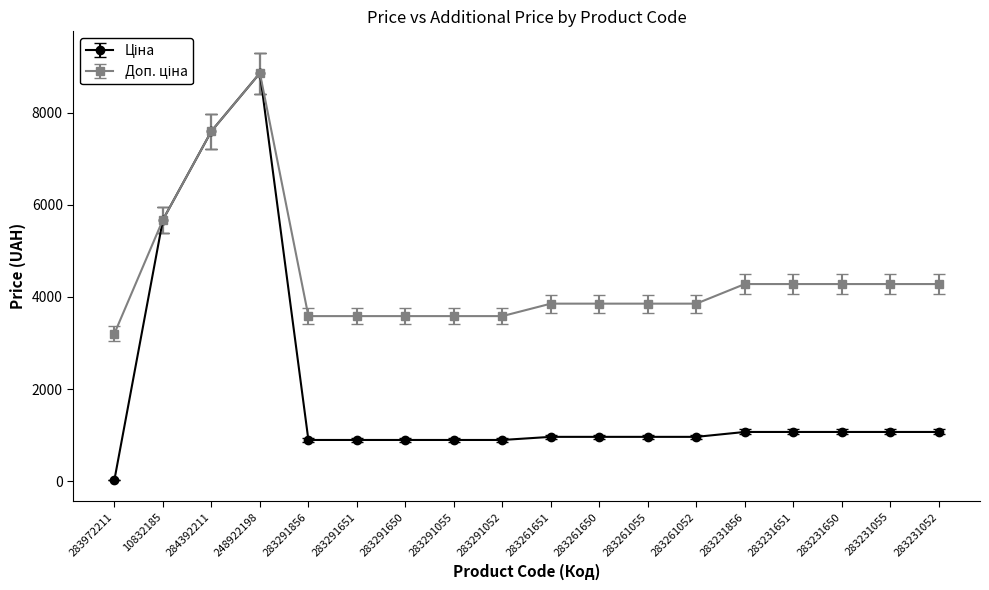

What is the spread (max minus min) of values at 283261052?

2890.5